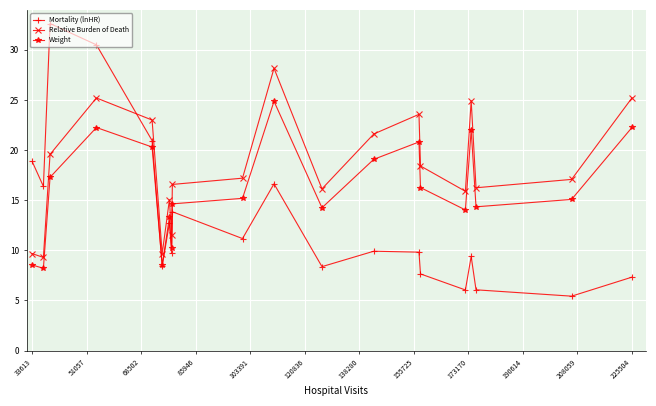

Which series has the largest range (max minus min)?

Mortality (lnHR)